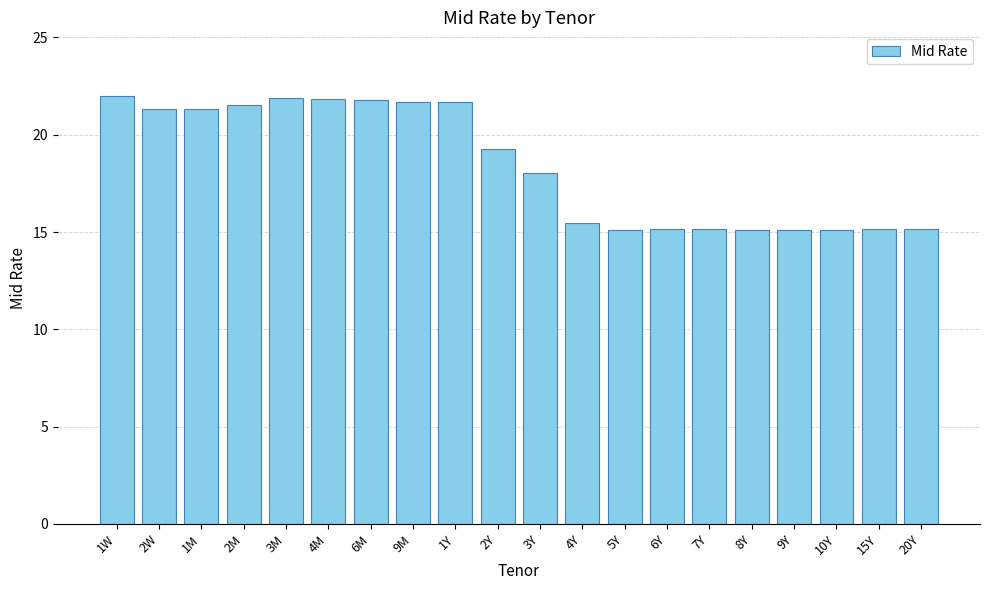

How many bars are there in total?

20